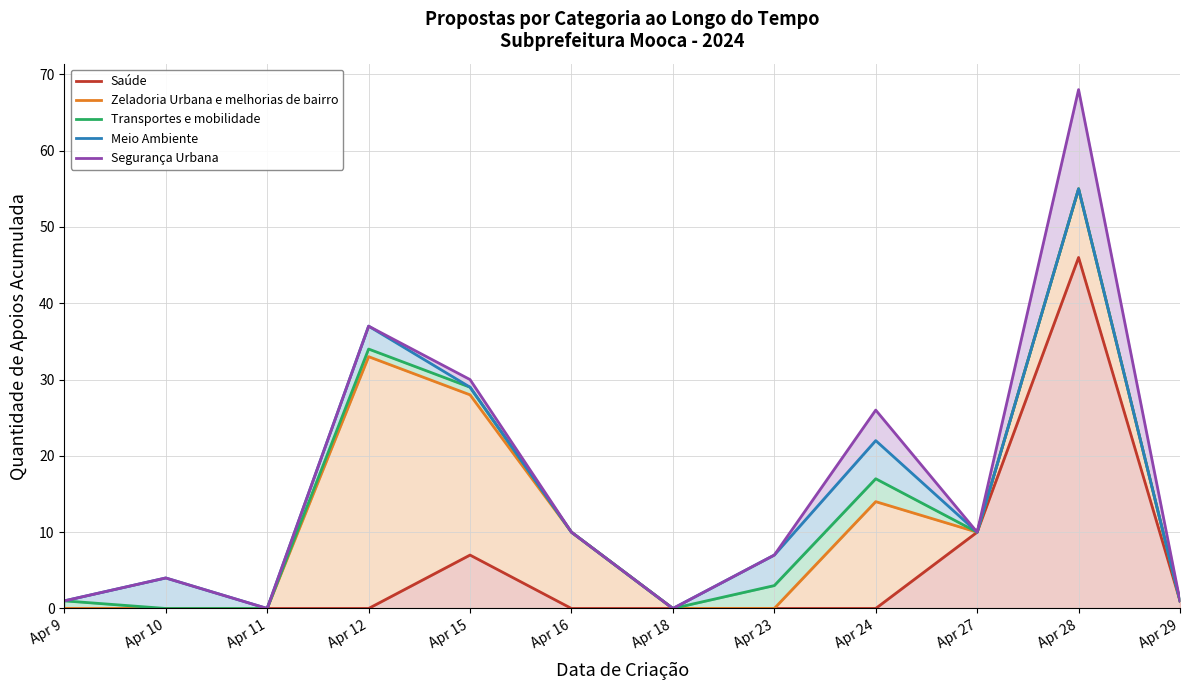

How many data points does each series have?

12